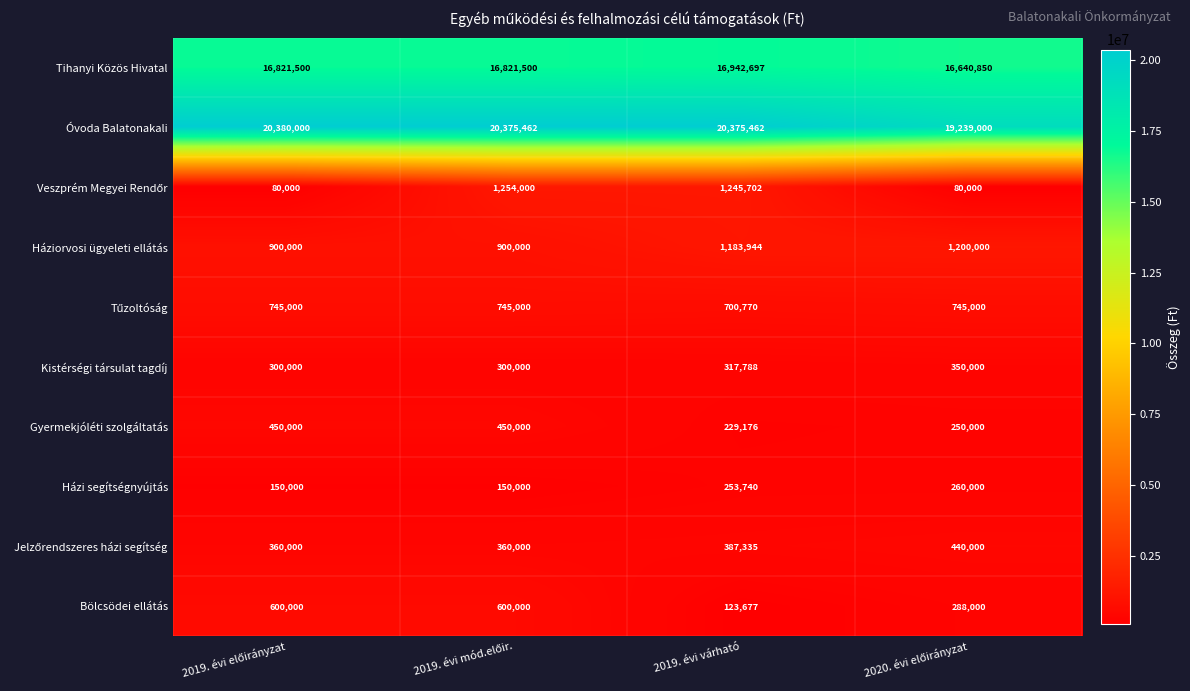

At how many categories does at least one series exceed 16385370?

4